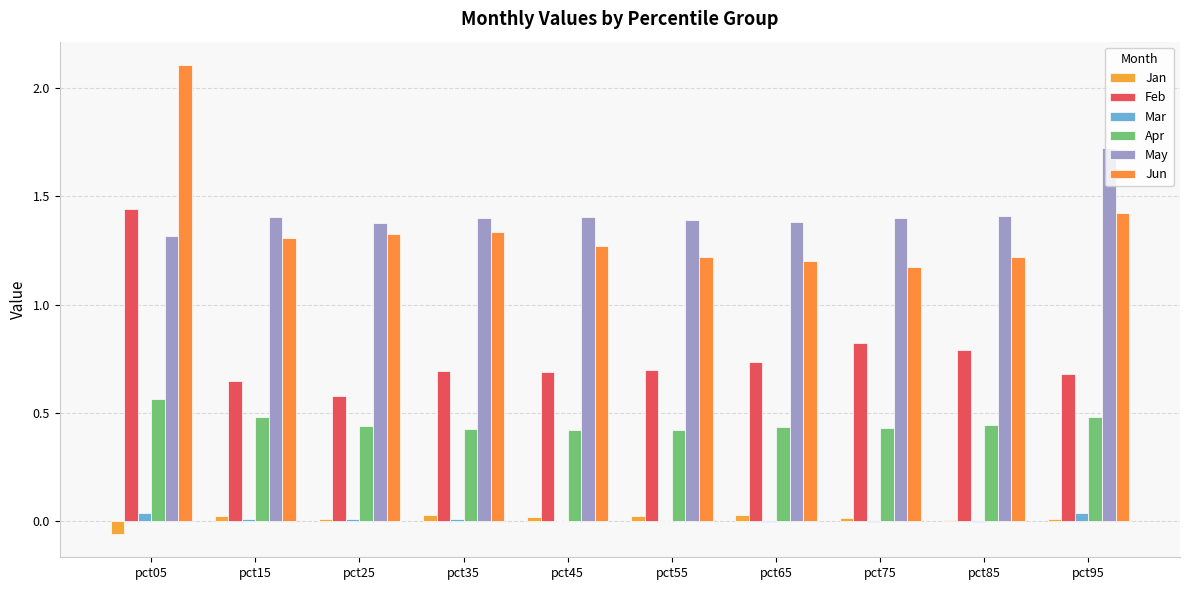

Which has a higher value, pct95 or pct45?

pct45